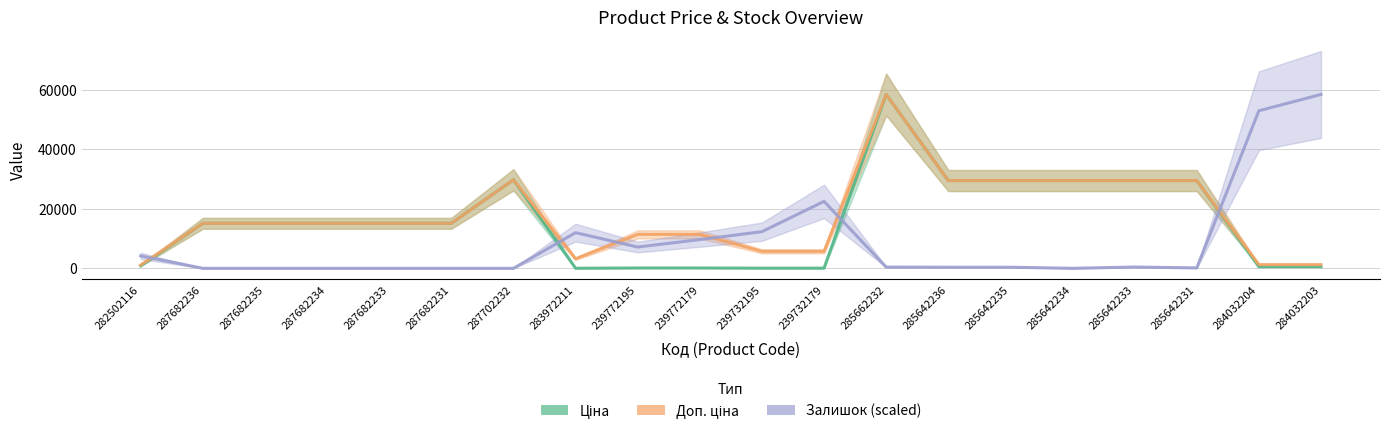

What is the average value of the Залишок (scaled) series?

9040.1